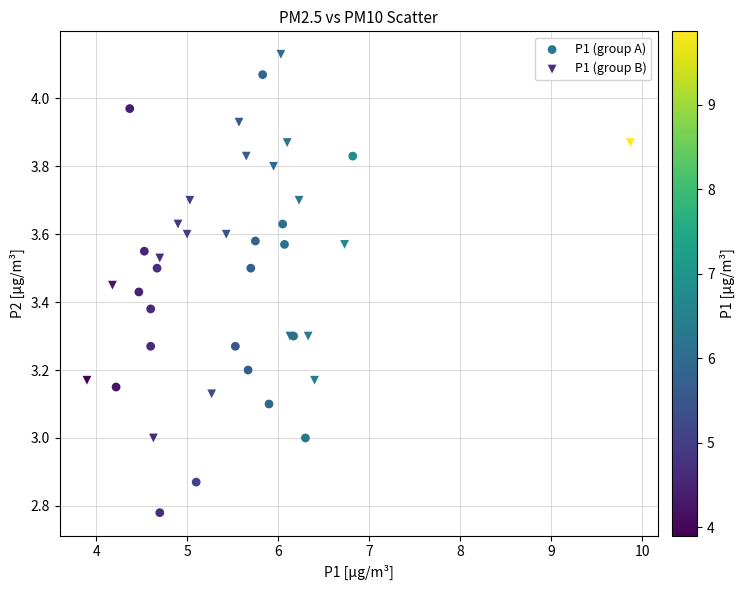

Which series has the widest spread of Y values?

P1 (group A)